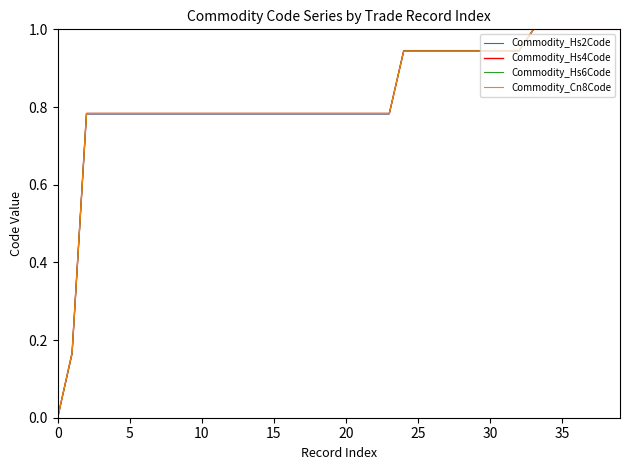

What is the highest value of the Commodity_Hs4Code series?

1.0